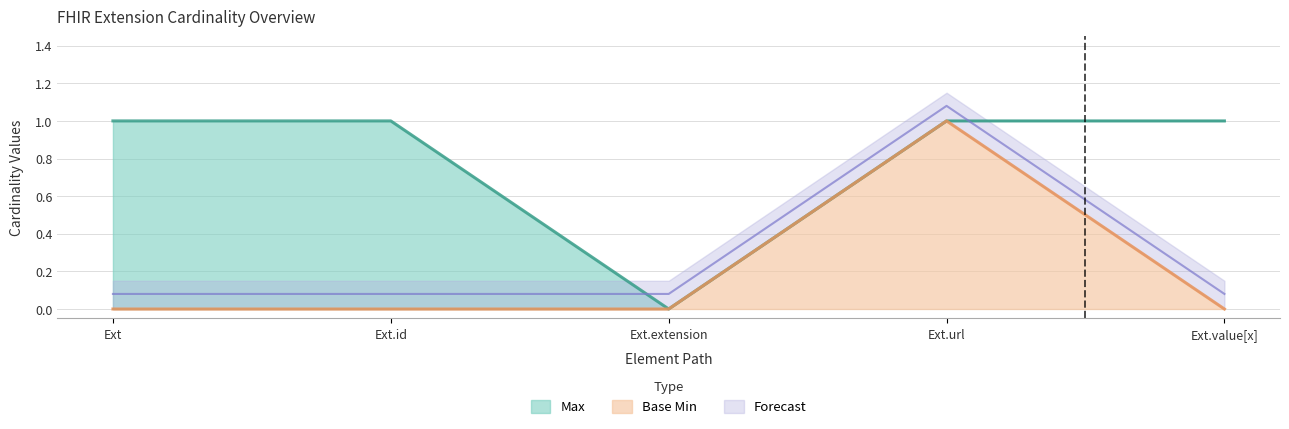

What is the difference between the maximum and minimum values in the Max series?

1